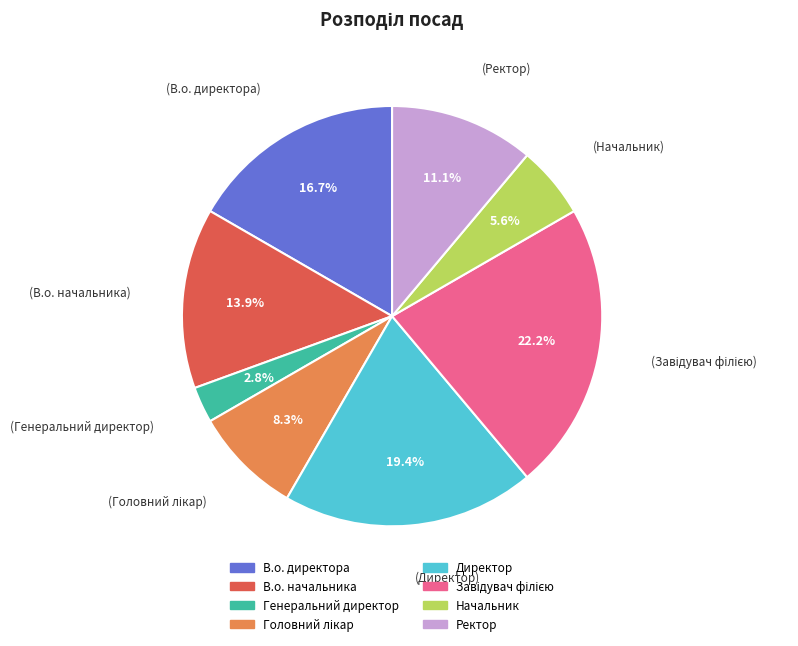

To the nearest percent, what is the combined percentage of В.о. начальника and В.о. директора?

31%